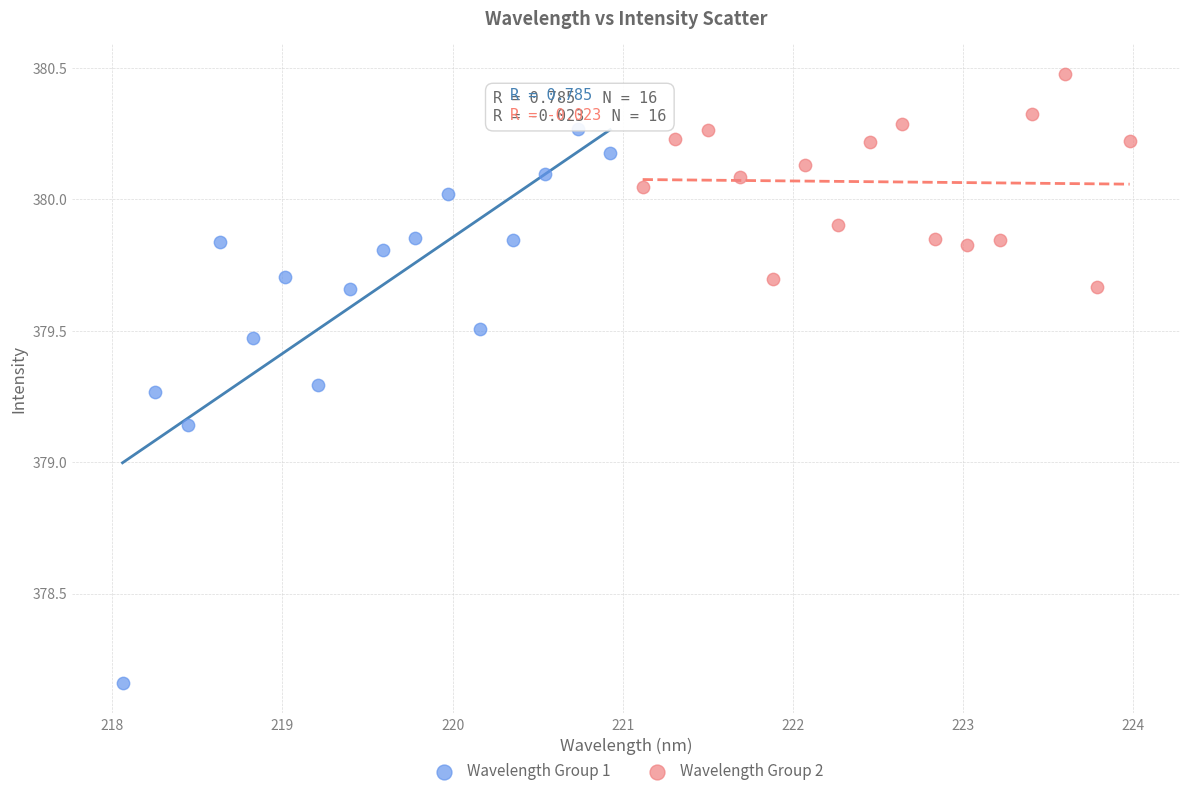

Which series has the widest spread of Y values?

Wavelength Group 1